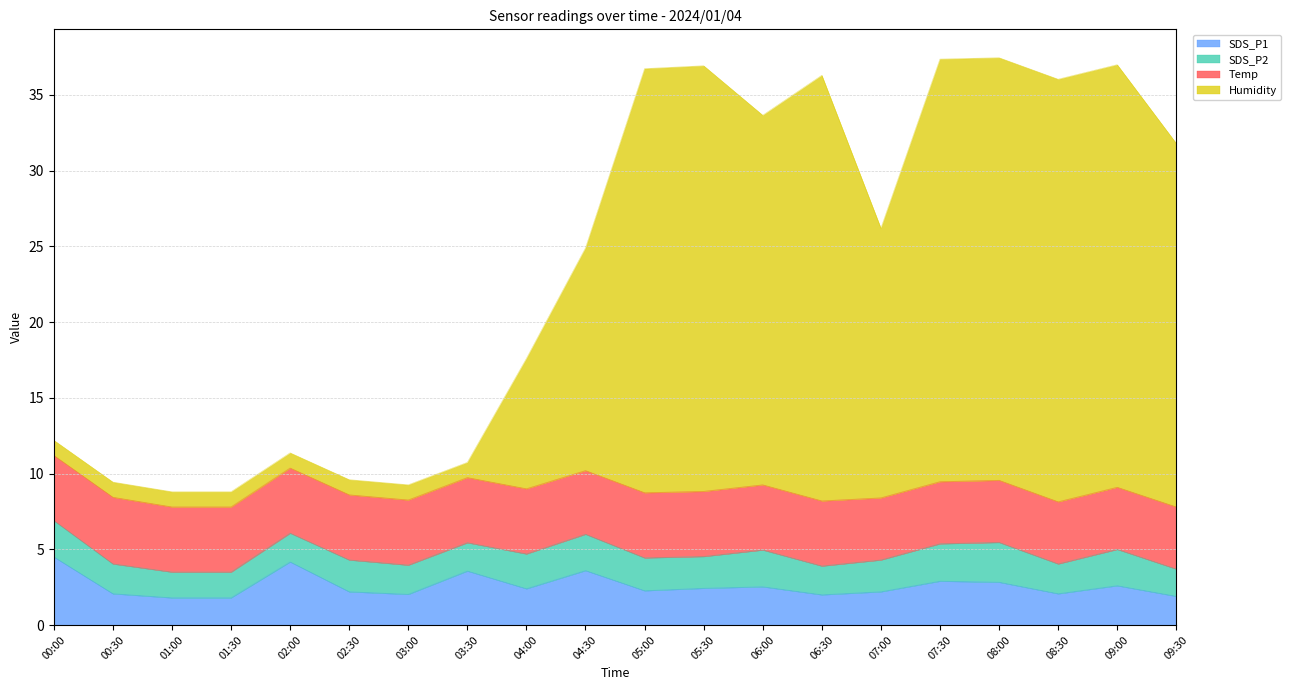

True or false: SDS_P1 has a value of 3.2 at 01:30.

False